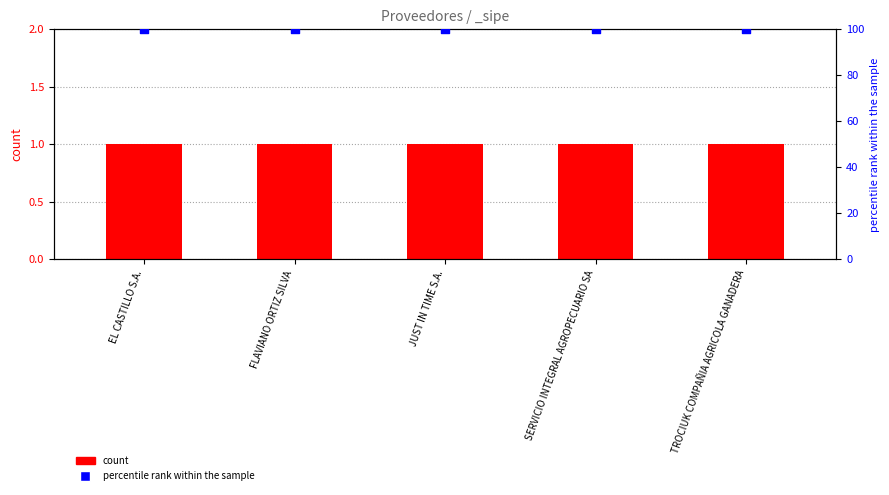

What are all the series names shown in the legend?

count, percentile rank within the sample